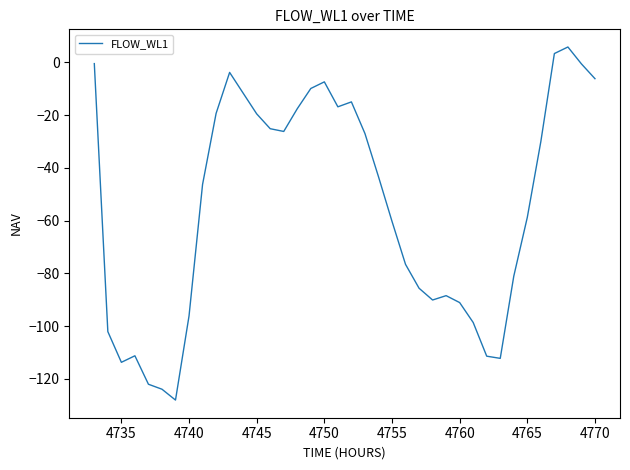

What is the difference between the maximum and minimum values?

133.9